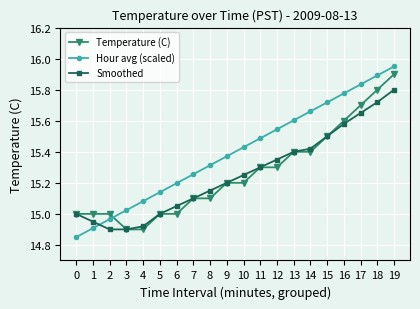

Is it true that Hour avg (scaled) equals 27.2 at 17?

False